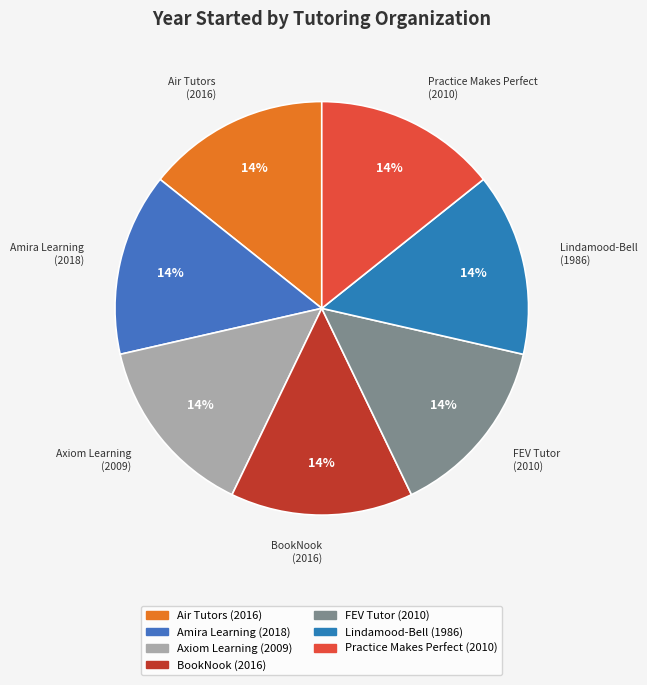

Approximately how many times larger is the value at BookNook compared to FEV Tutor?

1.0